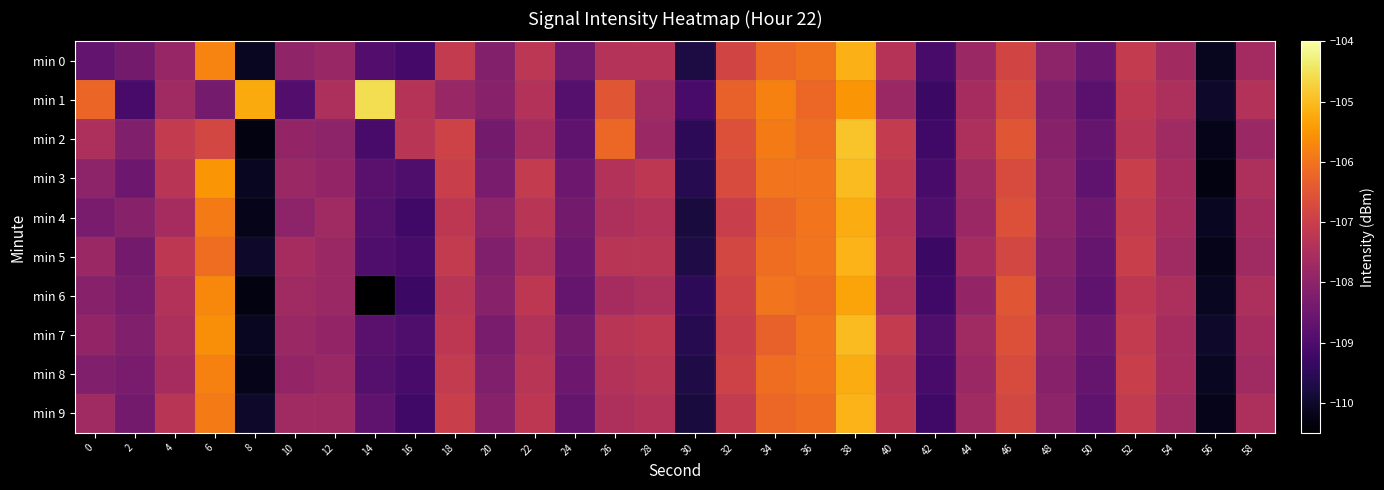

How many series are shown in this chart?

10